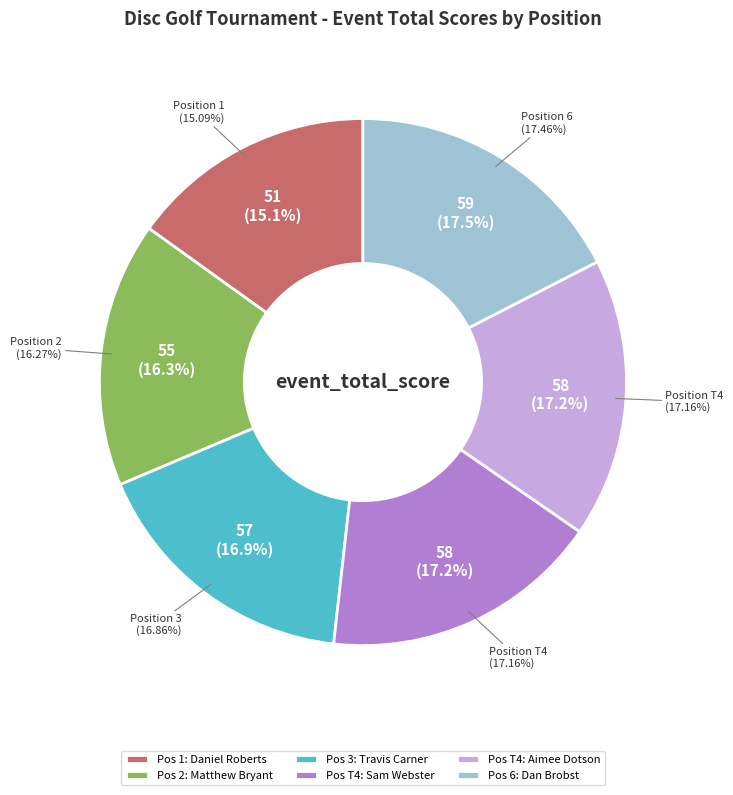

Is it true that 1 is 34% of the pie?

False